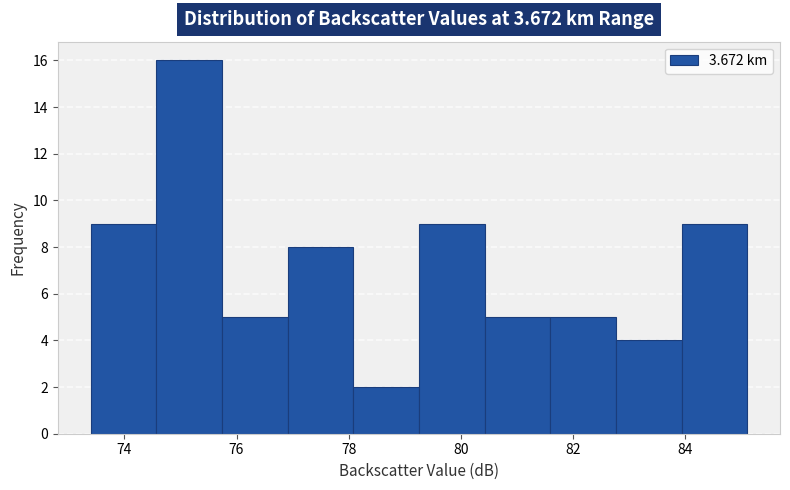

Which range on the x-axis has the tallest bar?

74.6 to 75.8